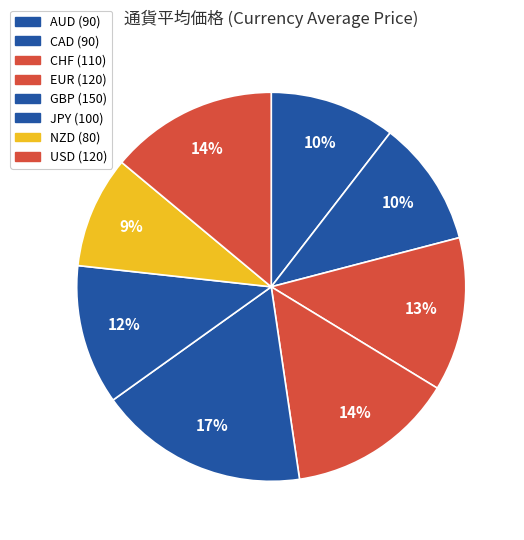

How many slices are in this pie chart?

8